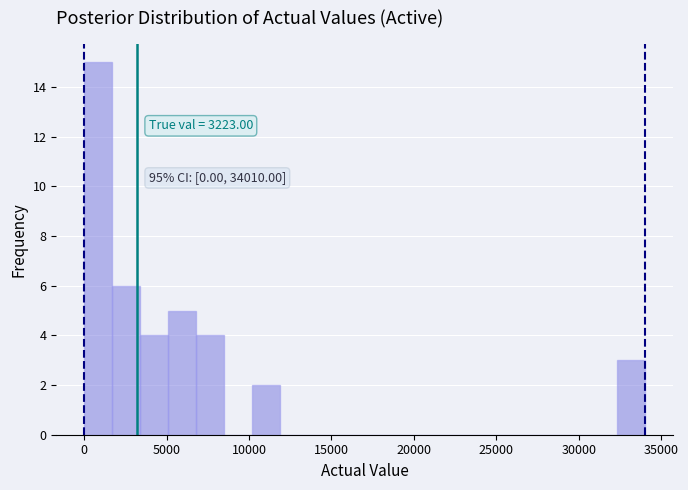

Around what value on the x-axis is the tallest bar? Give the approximate position of its centre, as read against the axis.

1000